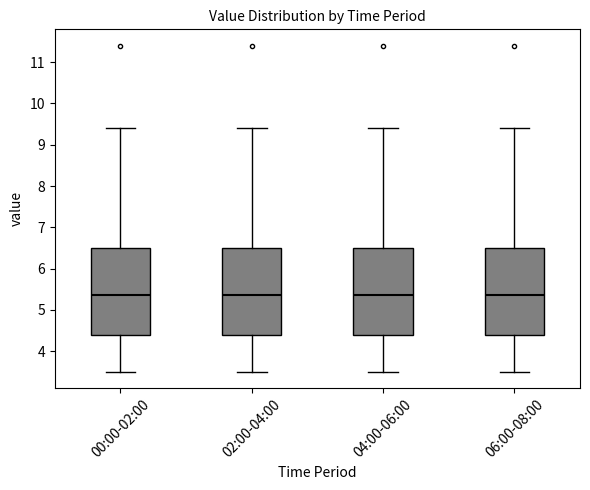

Where is the lower edge of the box for 00:00-02:00 on the y-axis? The values are not printed on the chart, so give them approximately, as read against the axis.

4.4